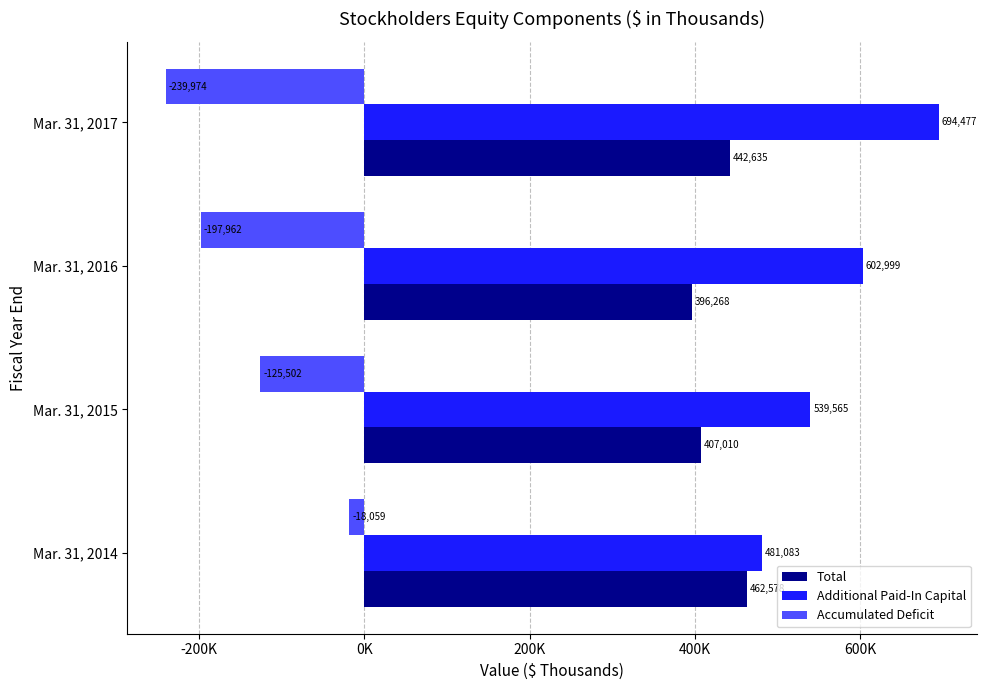

Which category has the lowest value in the Accumulated Deficit series?

Mar. 31, 2017